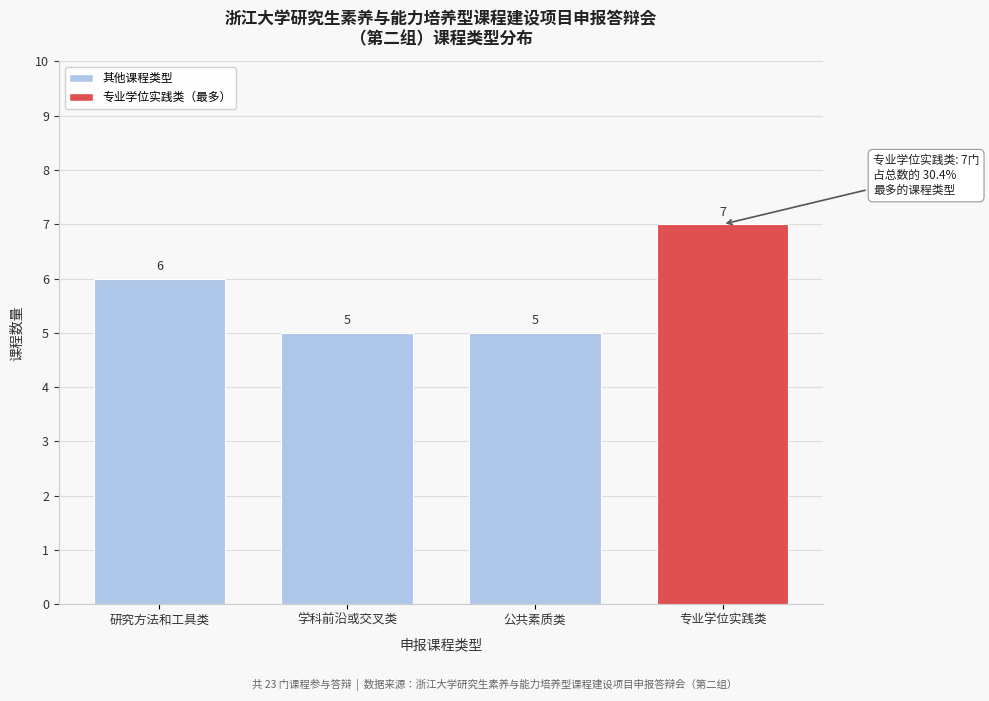

Reading right to left, transcribe all the data shown in this chart.

专业学位实践类=7	公共素质类=5	学科前沿或交叉类=5	研究方法和工具类=6